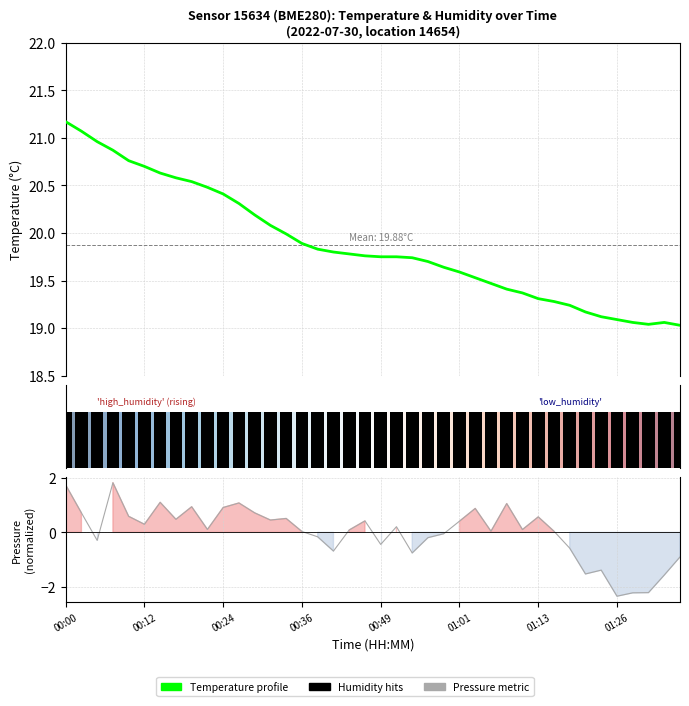

What is the label of the 12th bar from the right?

01:08